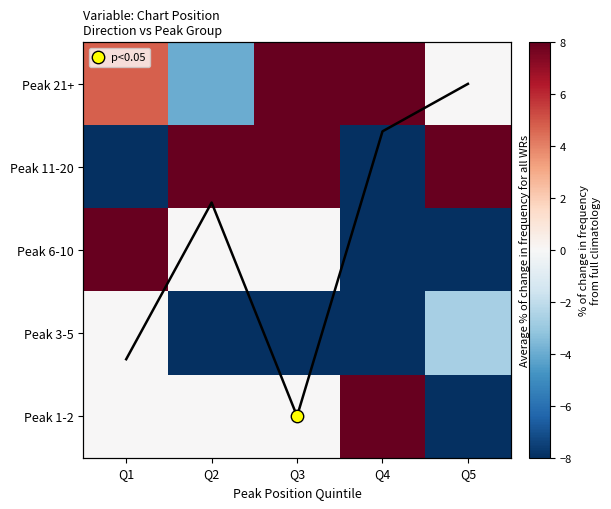

Read the Peak 21+ value at Q3.

8.0